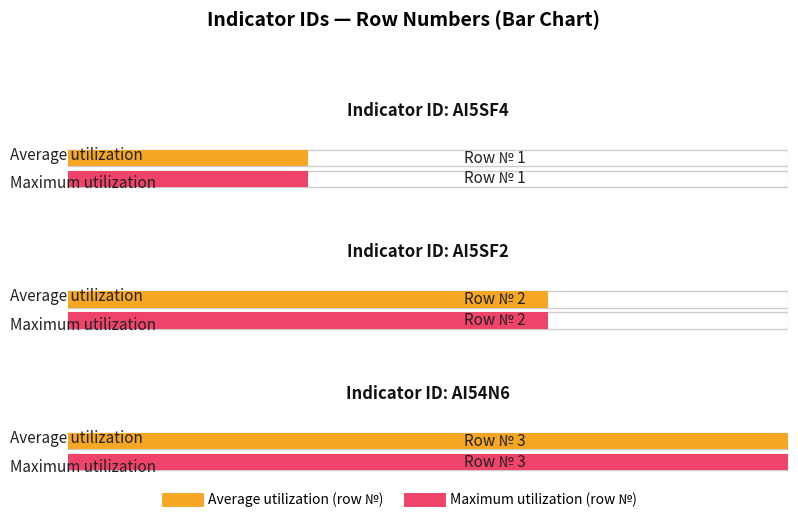

Count the Average utilization values in the range 1 to 3.

3